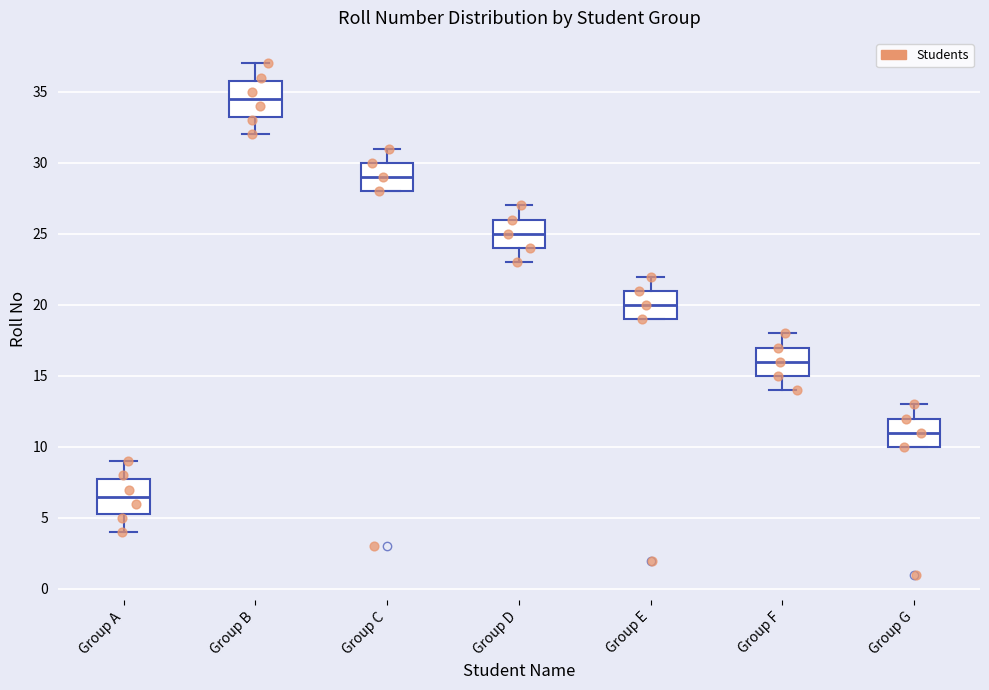

Reading left to right, read every box against the y-axis: the position of its median line, the range the box covers, and the ends of its whiskers. The values are not printed on the chart, so give them approximately, as read against the axis.

Group A: median 6.5, box 5.5 to 8.0, whiskers 4.0 to 9.0
Group B: median 34.5, box 33.5 to 36.0, whiskers 32.0 to 37.0
Group C: median 29.0, box 28.0 to 30.0, whiskers 28.0 to 31.0
Group D: median 25.0, box 24.0 to 26.0, whiskers 23.0 to 27.0
Group E: median 20.0, box 19.0 to 21.0, whiskers 19.0 to 22.0
Group F: median 16.0, box 15.0 to 17.0, whiskers 14.0 to 18.0
Group G: median 11.0, box 10.0 to 12.0, whiskers 10.0 to 13.0